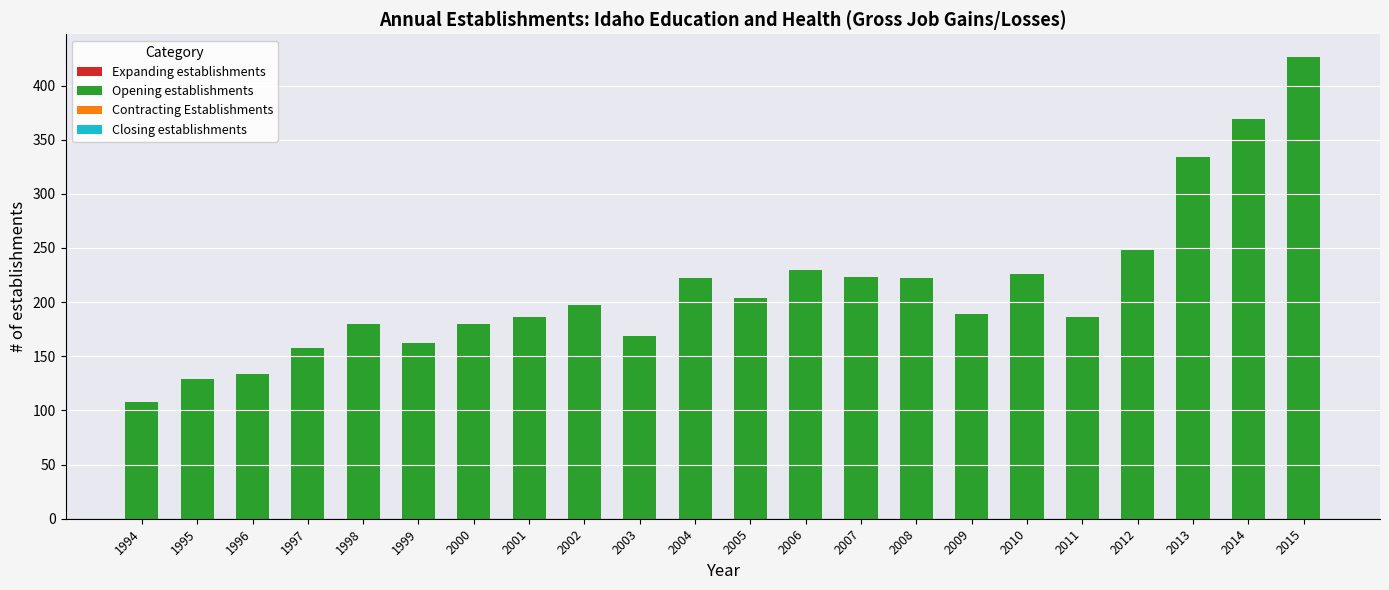

The value at 1997 is 58. True or false?

False